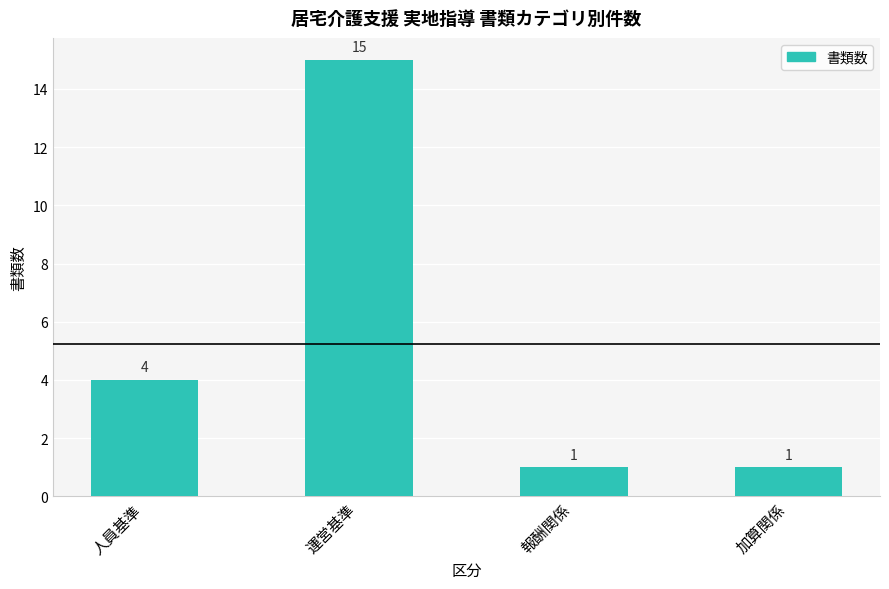

Reading right to left, list all the values displayed in this chart.

1	1	15	4